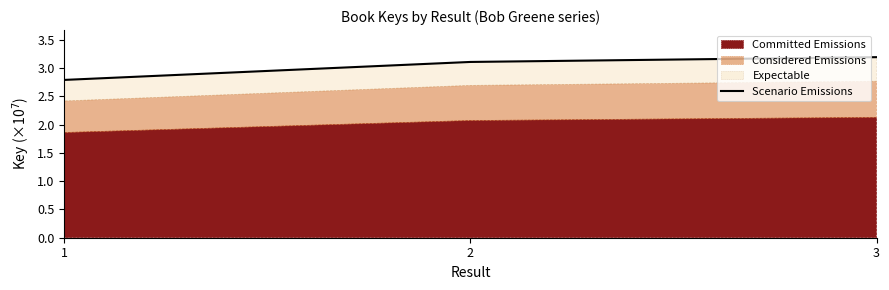

At which label does the data first exceed 3?

2